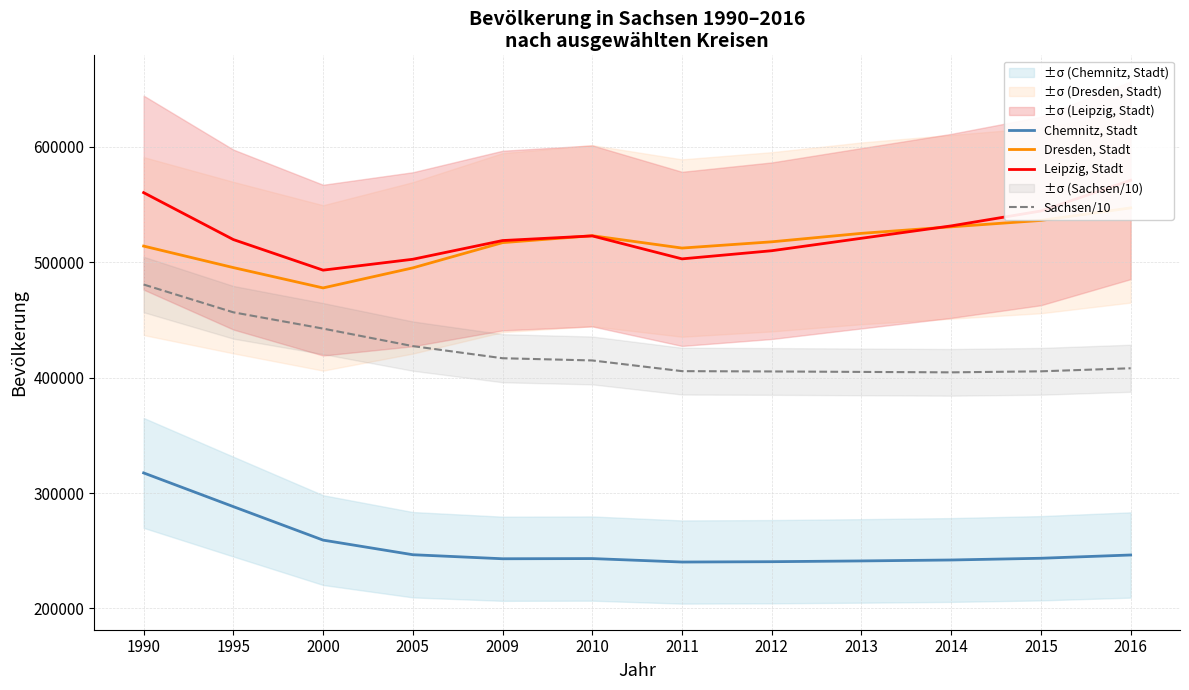

Reading right to left, list all the values displayed in this chart.

Chemnitz, Stadt: 2016=246353.0	2015=243521.0	2014=242022.0	2013=241210.0	2012=240543.0	2011=240253.0	2010=243248.0	2009=243089.0	2005=246587.0	2000=259246.0	1995=288268.0	1990=317486.0
Dresden, Stadt: 2016=547172.0	2015=536308.0	2014=530754.0	2013=525105.0	2012=517765.0	2011=512354.0	2010=523058.0	2009=517052.0	2005=495181.0	2000=477807.0	1995=495424.0	1990=514071.0
Leipzig, Stadt: 2016=571088.0	2015=544479.0	2014=531562.0	2013=520838.0	2012=510043.0	2011=502979.0	2010=522883.0	2009=518862.0	2005=502651.0	2000=493208.0	1995=519710.0	1990=560387.0
Sachsen/10: 2016=408178.3	2015=405527.4	2014=404638.5	2013=405020.4	2012=405418.2	2011=405679.9	2010=414947.7	2009=416873.2	2005=427375.4	2000=442558.1	1995=456660.3	1990=480753.5